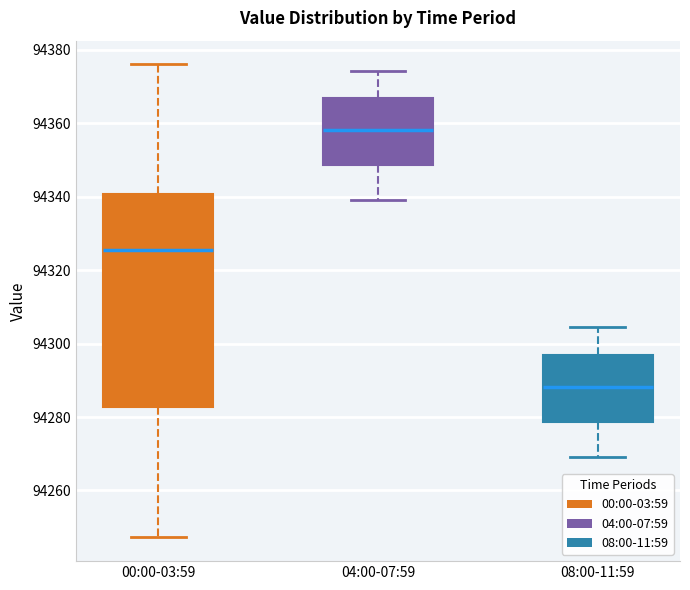

Comparing the boxes themselves (not the whiskers), which one is the tallest?

00:00-03:59